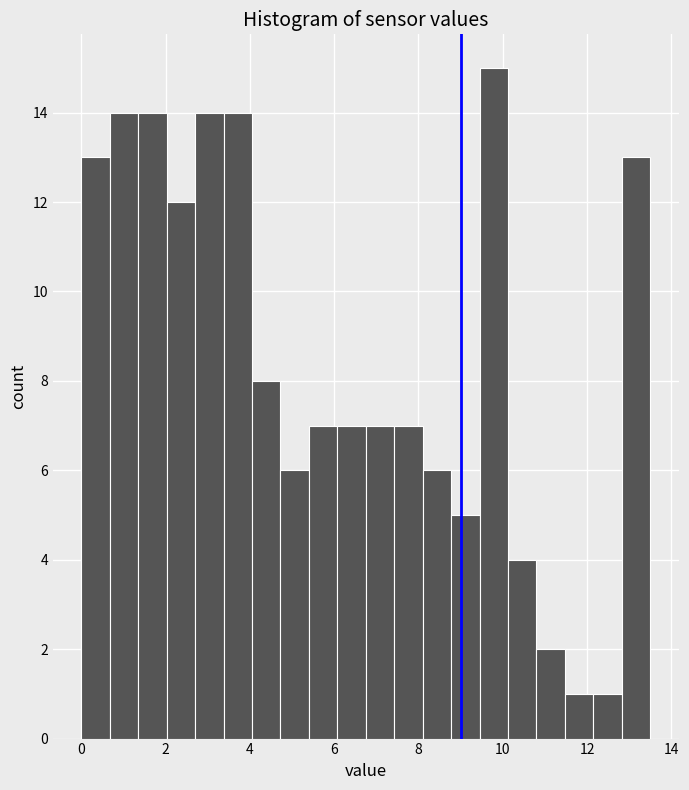

Read against the x-axis, roughly where is the centre of the tallest bar?

9.8